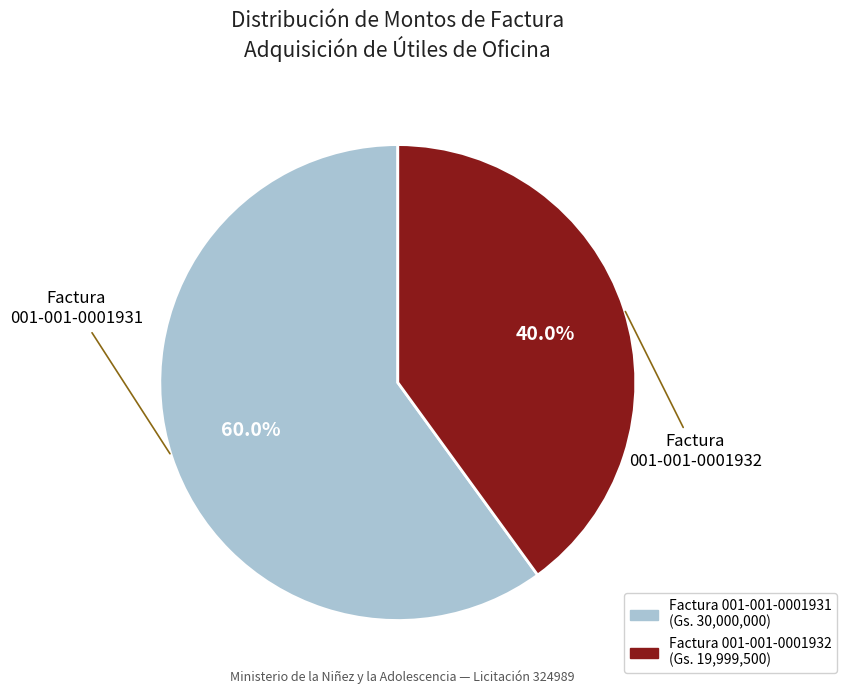

Which category accounts for the majority?

Factura 001-001-0001931